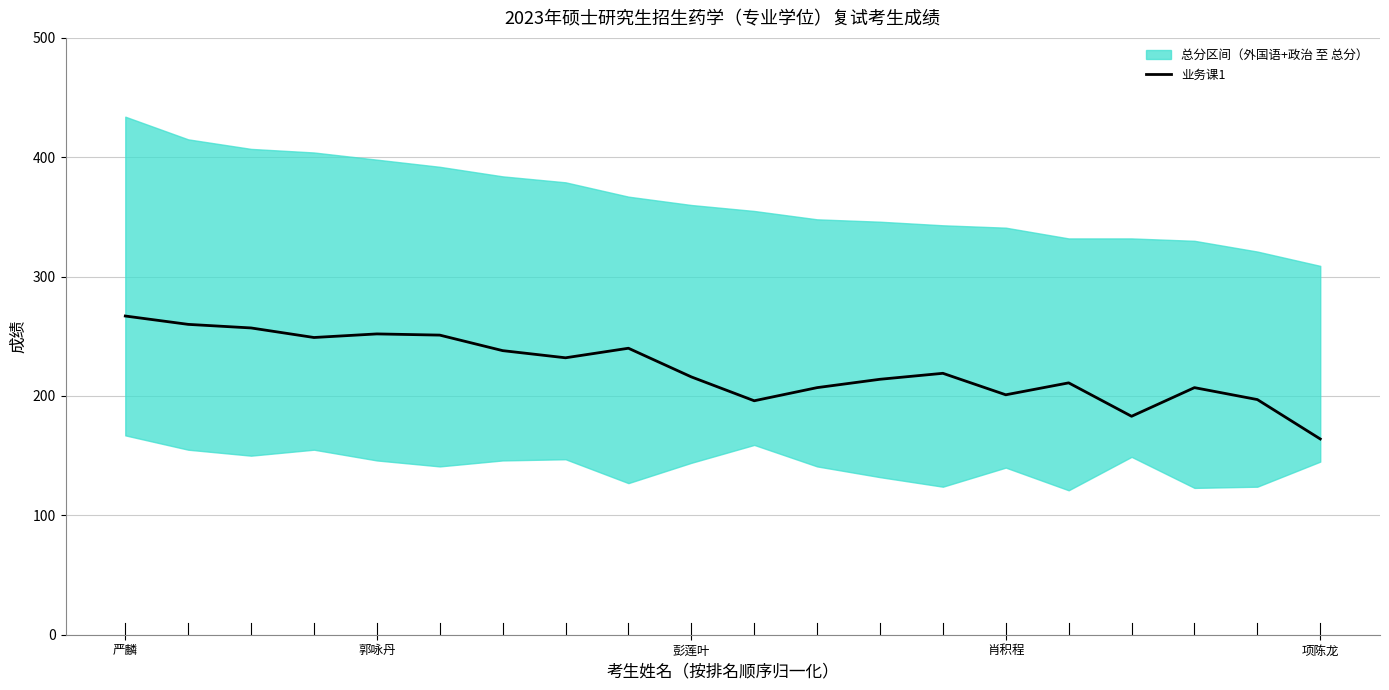

What is the minimum value for 业务课1?

164